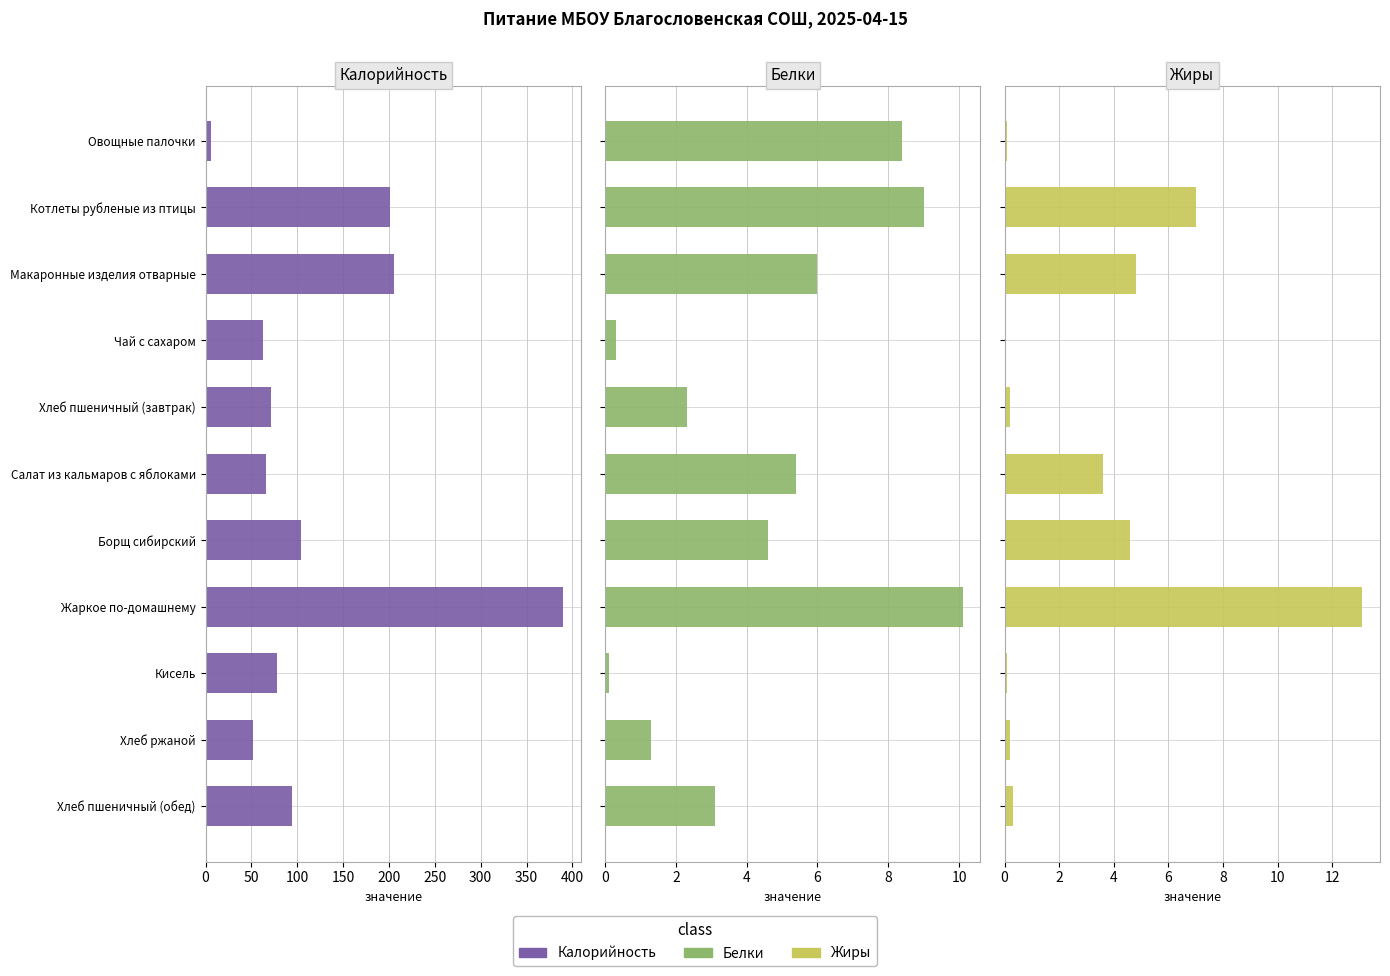

What is the sum of all Жиры values?

34.0